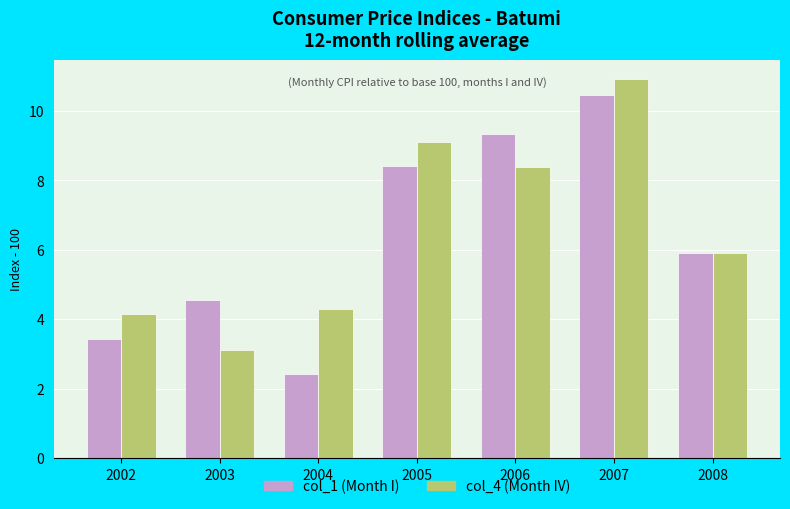

What is the value of the col_1 (Month I) bar at the 1st from the left?

3.4